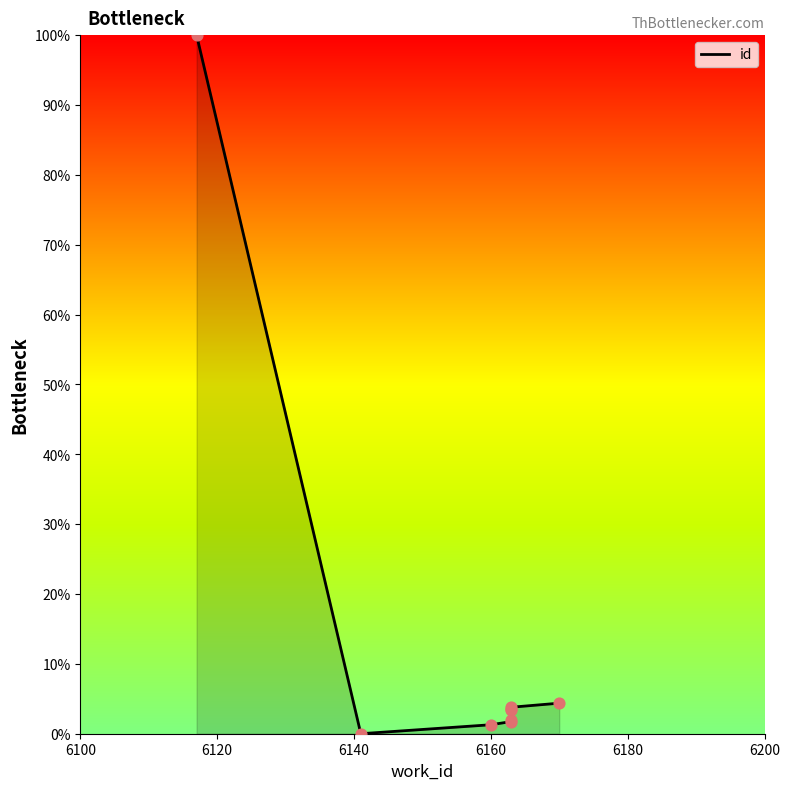

Between 6160 and 6180, which is larger?

6180